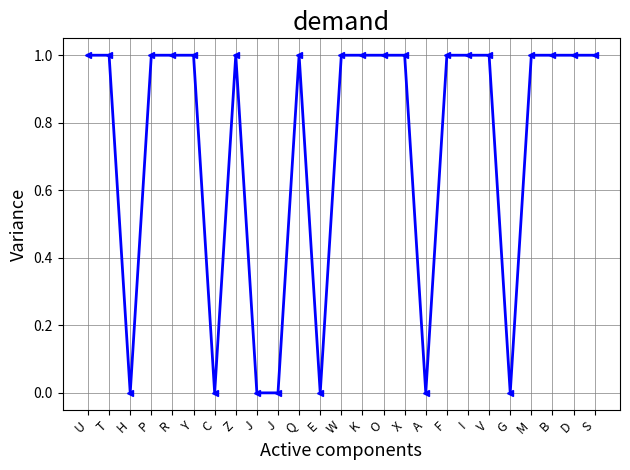

Count the number of categories in the chart.

25